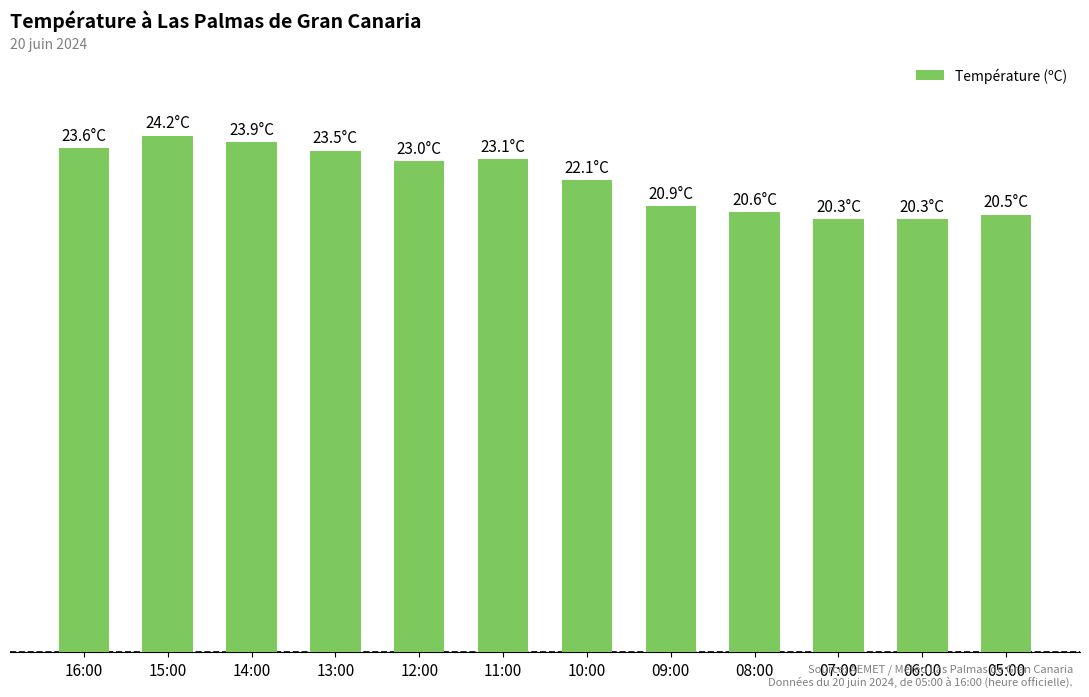

Does the chart contain any negative values?

No